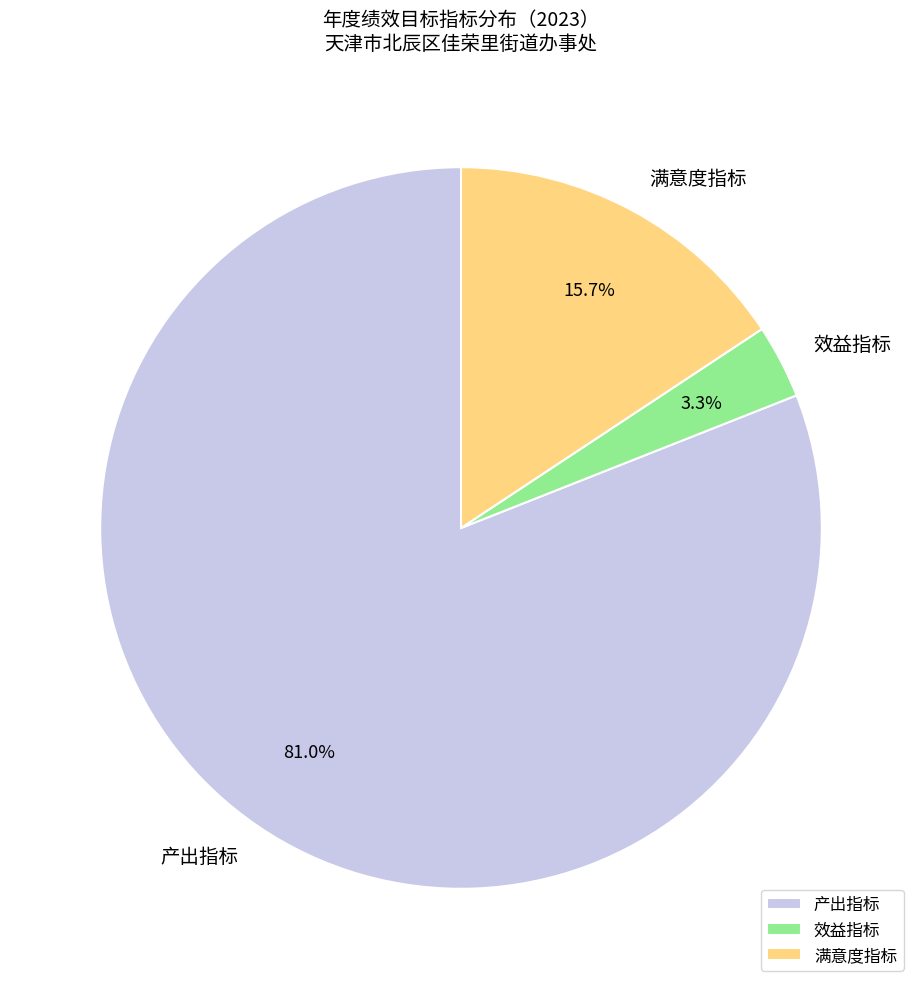

Does 产出指标 account for over 50% of the chart?

Yes